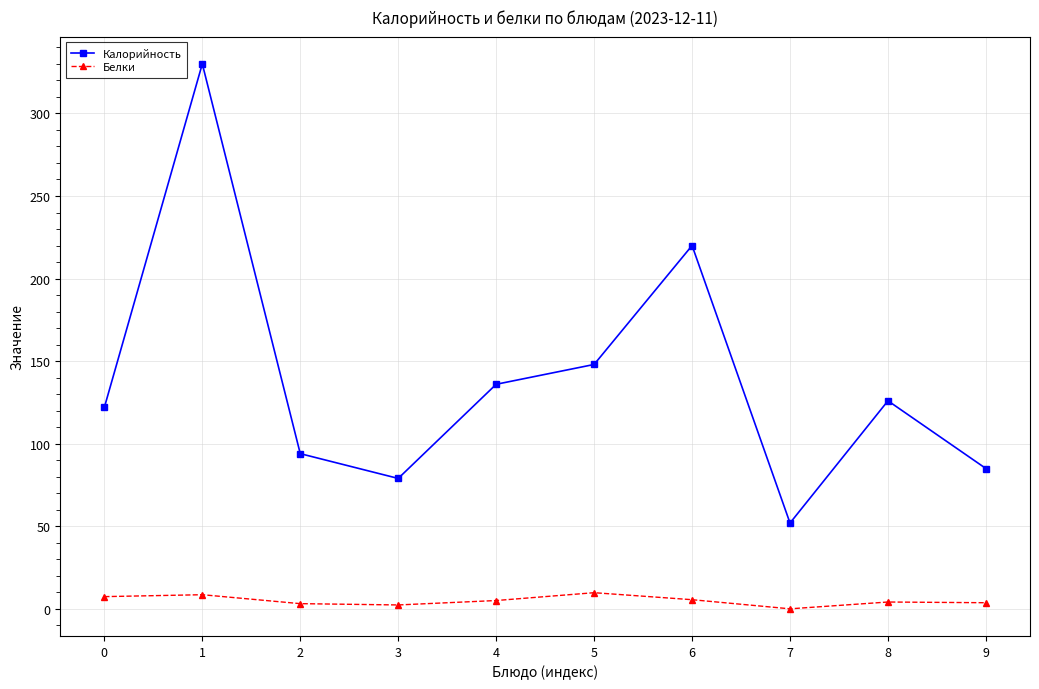

At how many categories does at least one series exceed 139?

3